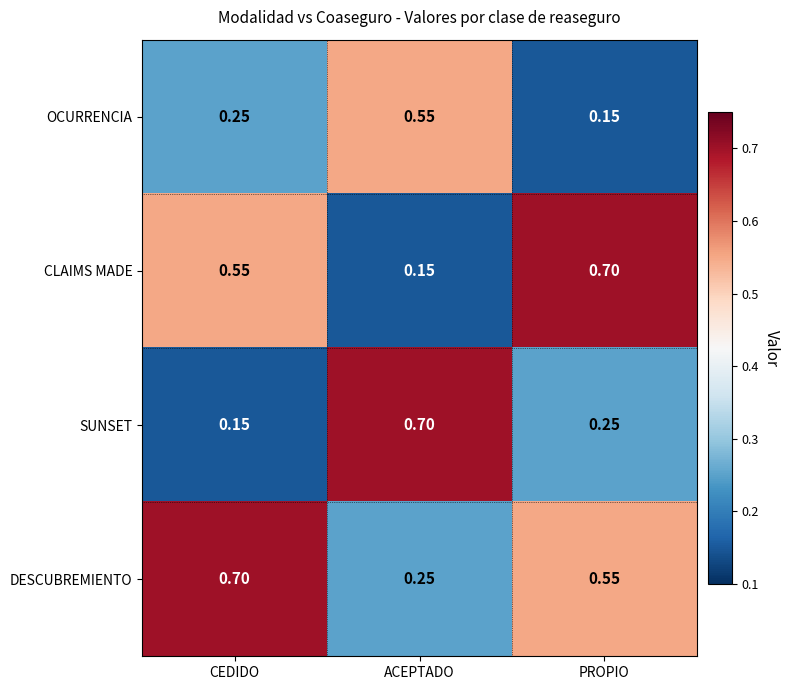

Where is DESCUBREMIENTO nearest to the value 0?

ACEPTADO